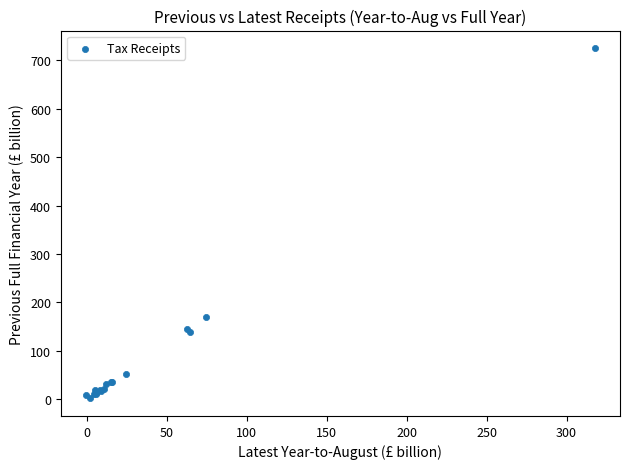

What Y value in the scatter plot is closest to 363?

169.3